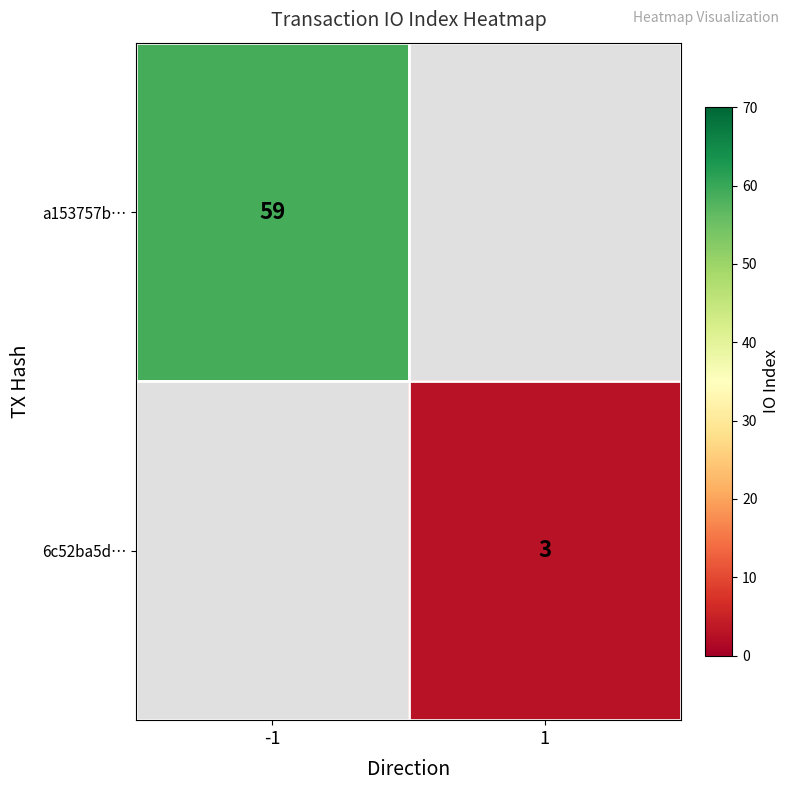

The a153757b… series shows 59 at -1. True or false?

True